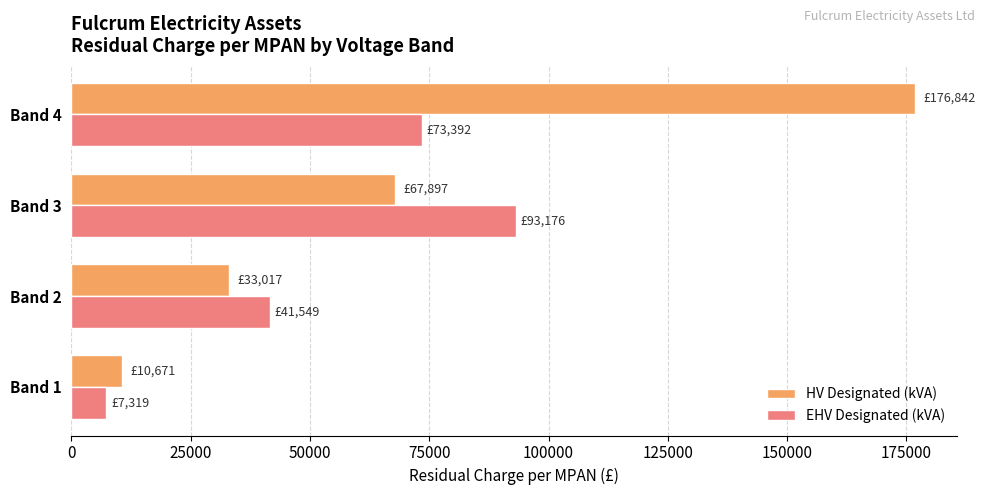

The value of HV Designated (kVA) at Band 2 is 16664.2. True or false?

False